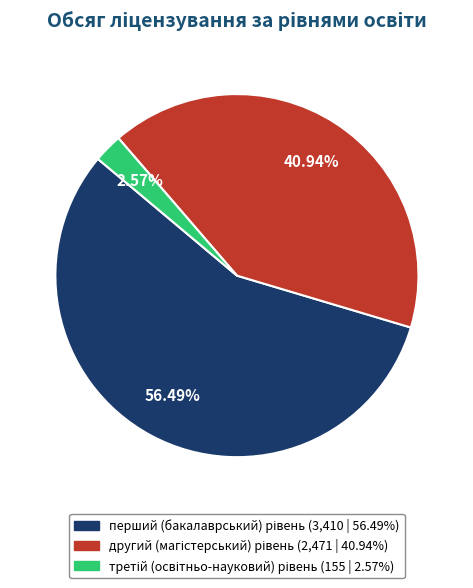

Between другий (магістерський) рівень and третій (освітньо-науковий) рівень, which is larger?

другий (магістерський) рівень